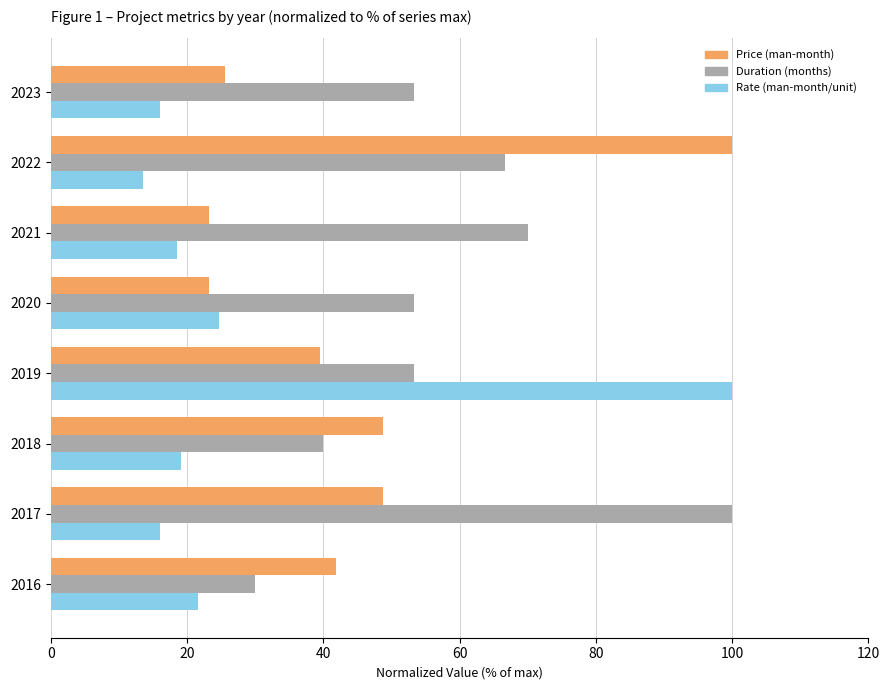

List the series in order of their overall mean, highest first.

Duration (months), Price (man-month), Rate (man-month/unit)